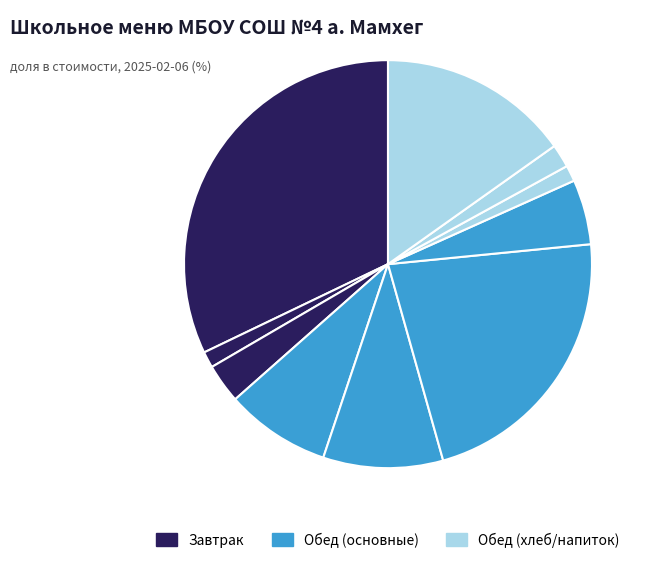

Rank the categories by value from lowest to highest.

ХЛЕБ ПШЕНИЧНЫЙ (обед), ЧАЙ С САХАРОМ, ХЛЕБ РЖАНО-ПШЕНИЧНЫЙ, ХЛЕБ ПШЕНИЧНЫЙ (завтрак), КАША ПШЕНИЧНАЯ, ОВОЩИ ПО СЕЗОНУ, РАССОЛЬНИК ЛЕНИНГРАДСКИЙ, СОК ЯБЛОЧНЫЙ, КУРИЦА ТУШЕННАЯ С МОРКОВЬЮ, ТЕФТЕЛИ ИЗ ГОВЯДИНЫ С РИСОМ